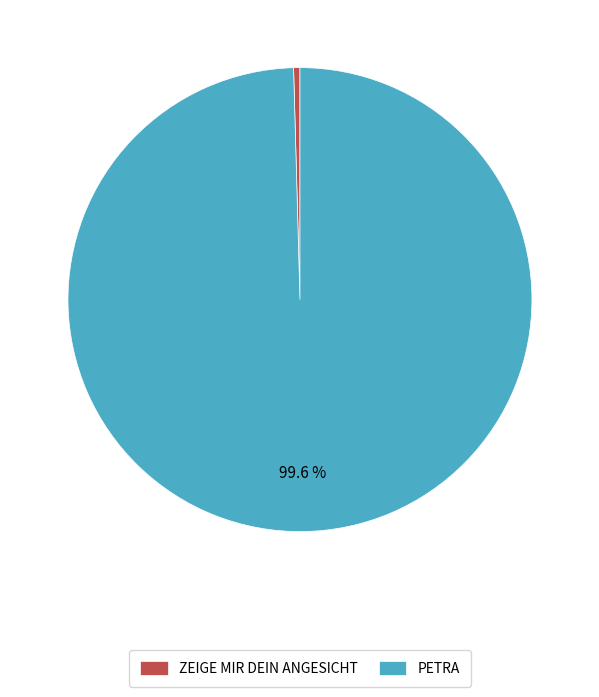

To the nearest percent, what is the combined percentage of PETRA and ZEIGE MIR DEIN ANGESICHT?

100%